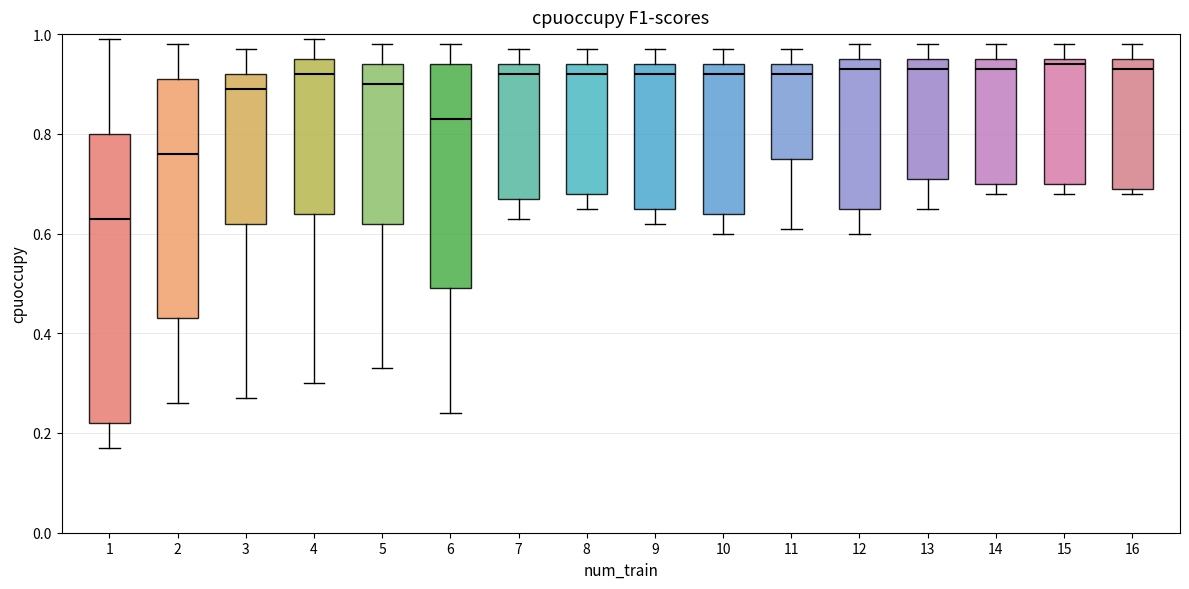

Reading left to right, read every box against the y-axis: the position of its median line, the range the box covers, and the ends of its whiskers. The values are not printed on the chart, so give them approximately, as read against the axis.

1: median 0.64, box 0.22 to 0.80, whiskers 0.18 to 1.00
2: median 0.76, box 0.44 to 0.92, whiskers 0.26 to 0.98
3: median 0.90, box 0.62 to 0.92, whiskers 0.28 to 0.98
4: median 0.92, box 0.64 to 0.96, whiskers 0.30 to 1.00
5: median 0.90, box 0.62 to 0.94, whiskers 0.34 to 0.98
6: median 0.84, box 0.50 to 0.94, whiskers 0.24 to 0.98
7: median 0.92, box 0.68 to 0.94, whiskers 0.64 to 0.98
8: median 0.92, box 0.68 to 0.94, whiskers 0.66 to 0.98
9: median 0.92, box 0.66 to 0.94, whiskers 0.62 to 0.98
10: median 0.92, box 0.64 to 0.94, whiskers 0.60 to 0.98
11: median 0.92, box 0.76 to 0.94, whiskers 0.62 to 0.98
12: median 0.94, box 0.66 to 0.96, whiskers 0.60 to 0.98
13: median 0.94, box 0.72 to 0.96, whiskers 0.66 to 0.98
14: median 0.94, box 0.70 to 0.96, whiskers 0.68 to 0.98
15: median 0.94, box 0.70 to 0.96, whiskers 0.68 to 0.98
16: median 0.94, box 0.70 to 0.96, whiskers 0.68 to 0.98